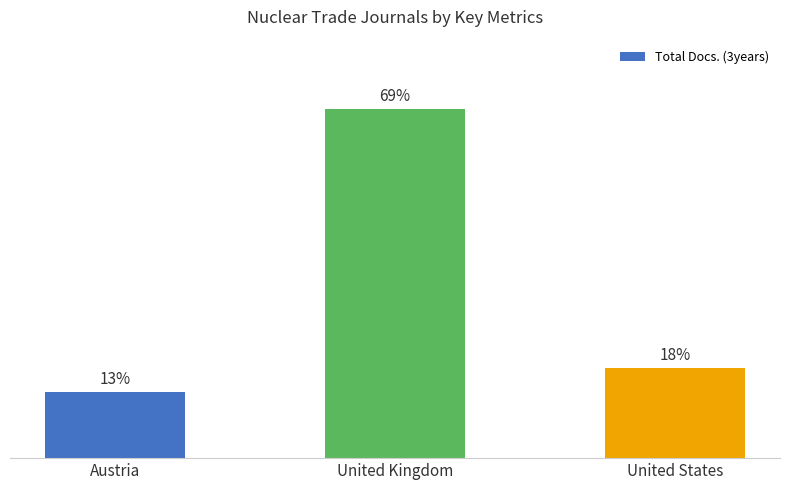

Which category has the highest value across all series?

United Kingdom